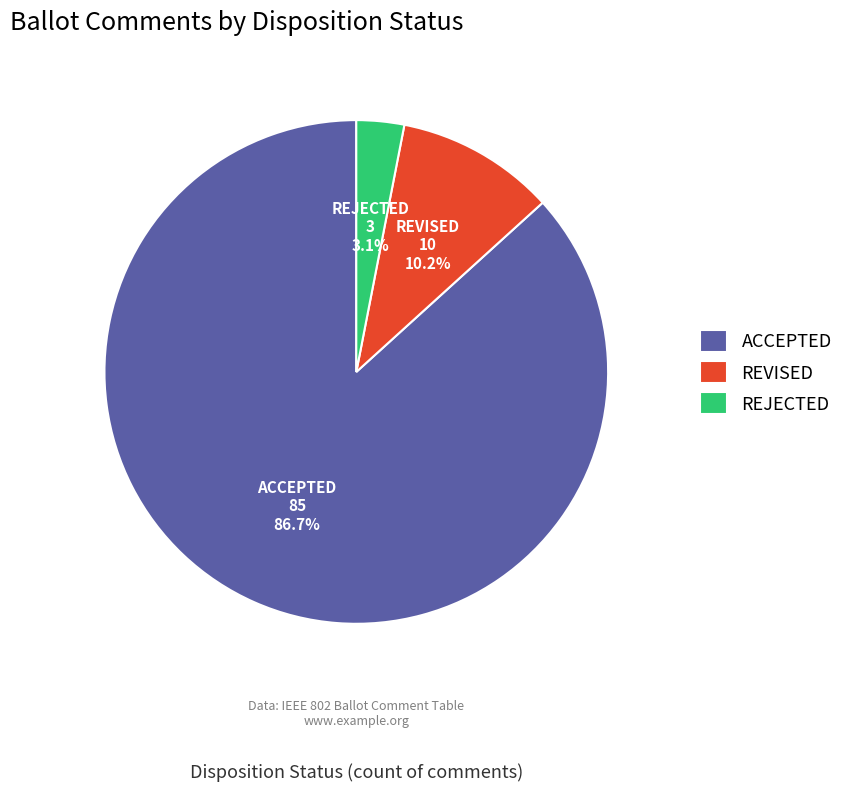

Which category has the biggest portion of the pie?

ACCEPTED